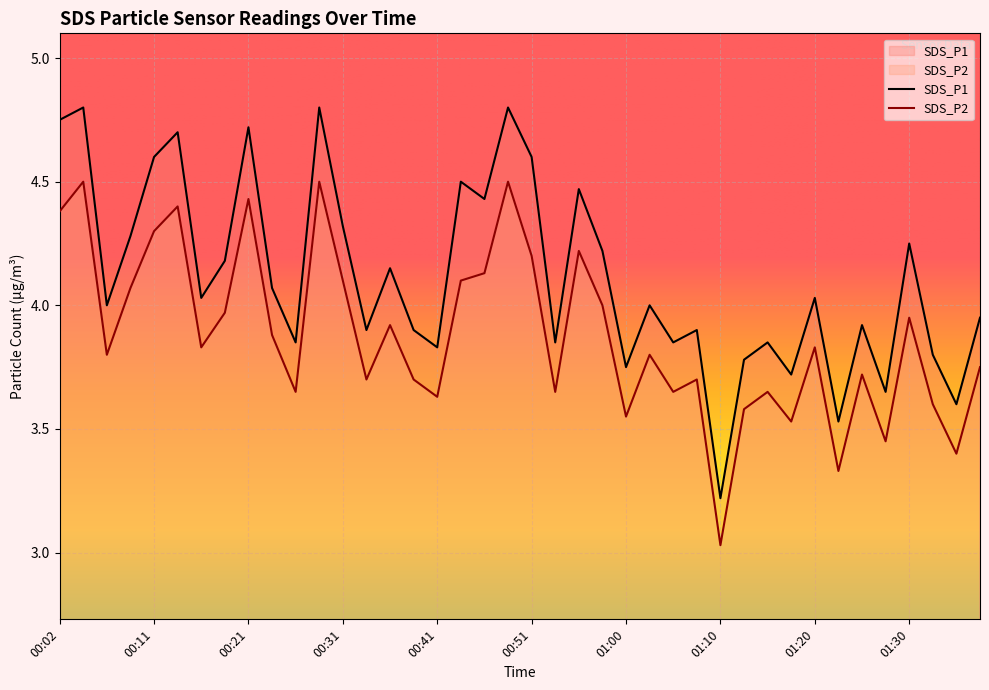

What is the sum of the SDS_P2 values at 00:24 and 01:15?

7.5